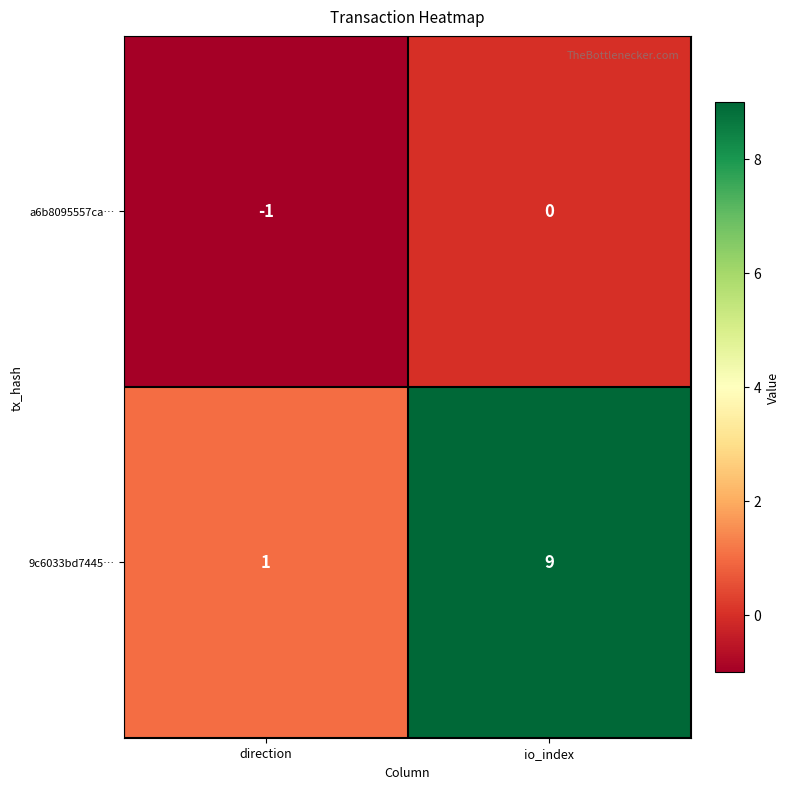

Which label corresponds to the largest value in the chart?

io_index